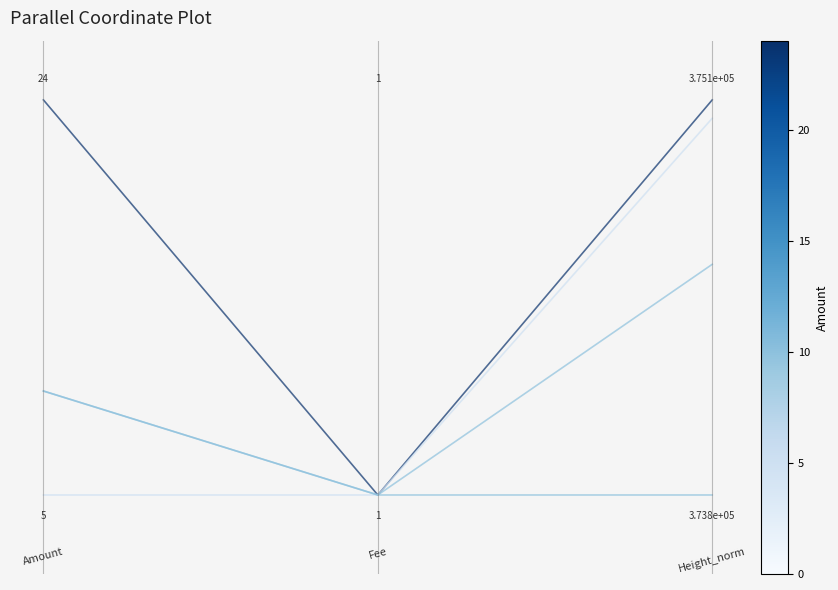

Does the chart have visible grid lines?

No